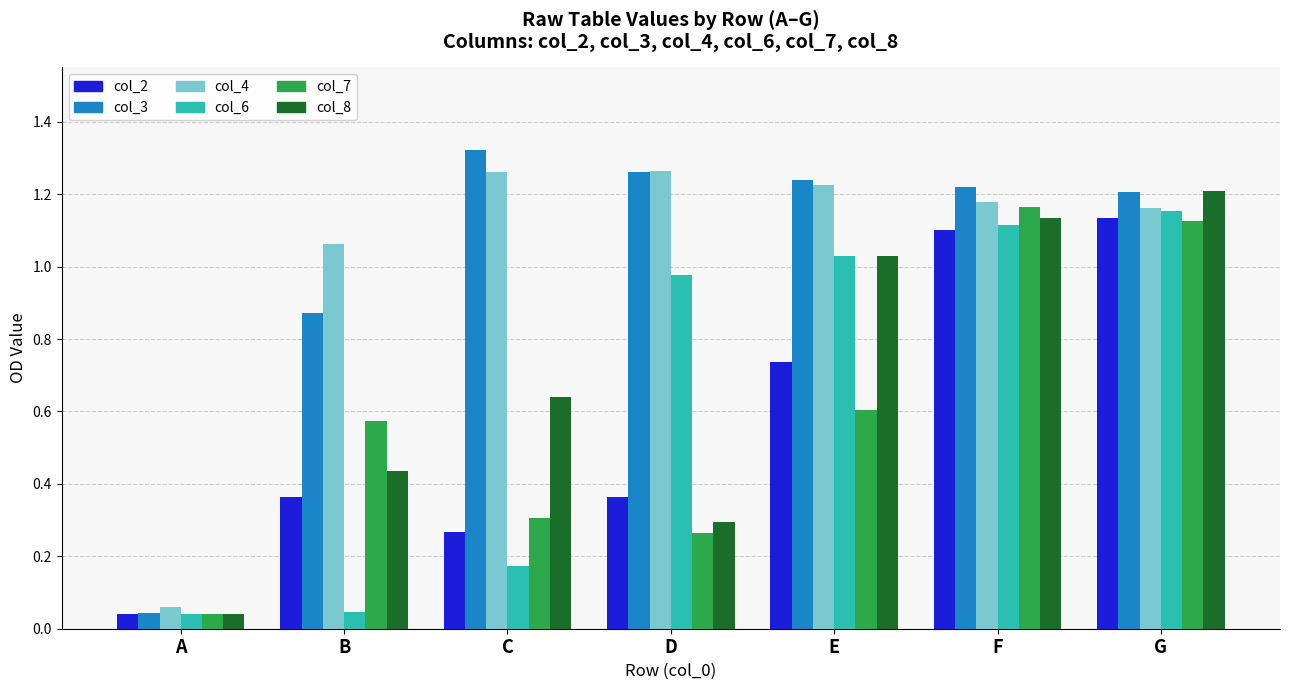

Between B and E, which series saw the biggest shift?

col_6